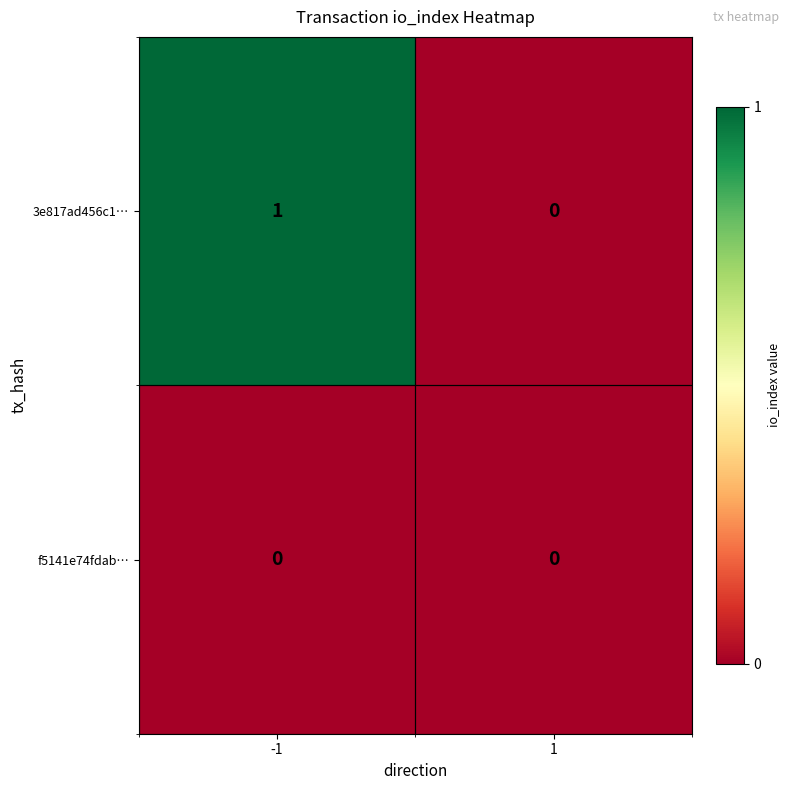

Is the value of 3e817ad456c1… at -1 greater than the value of f5141e74fdab… at 1?

Yes